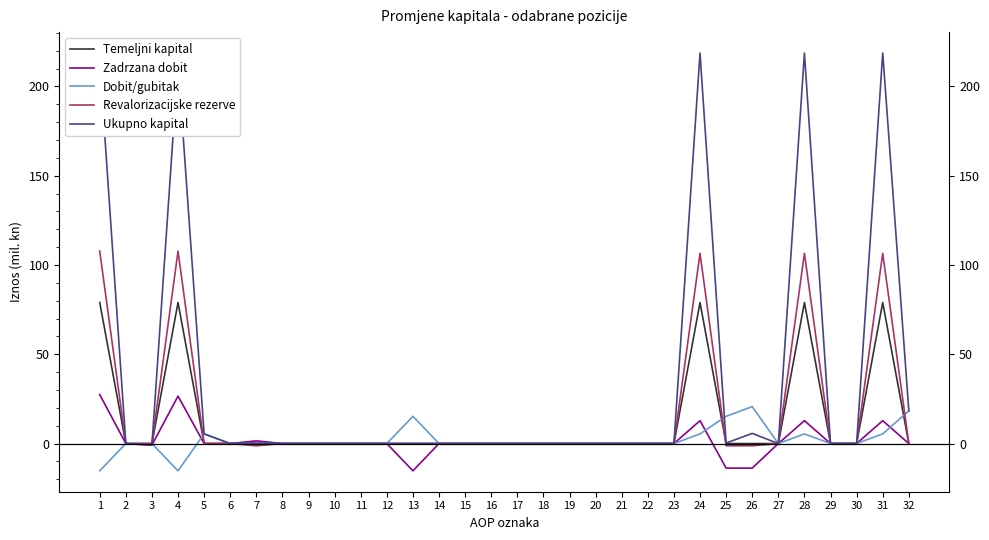

The value of Dobit/gubitak at 2 is 0.0. True or false?

True